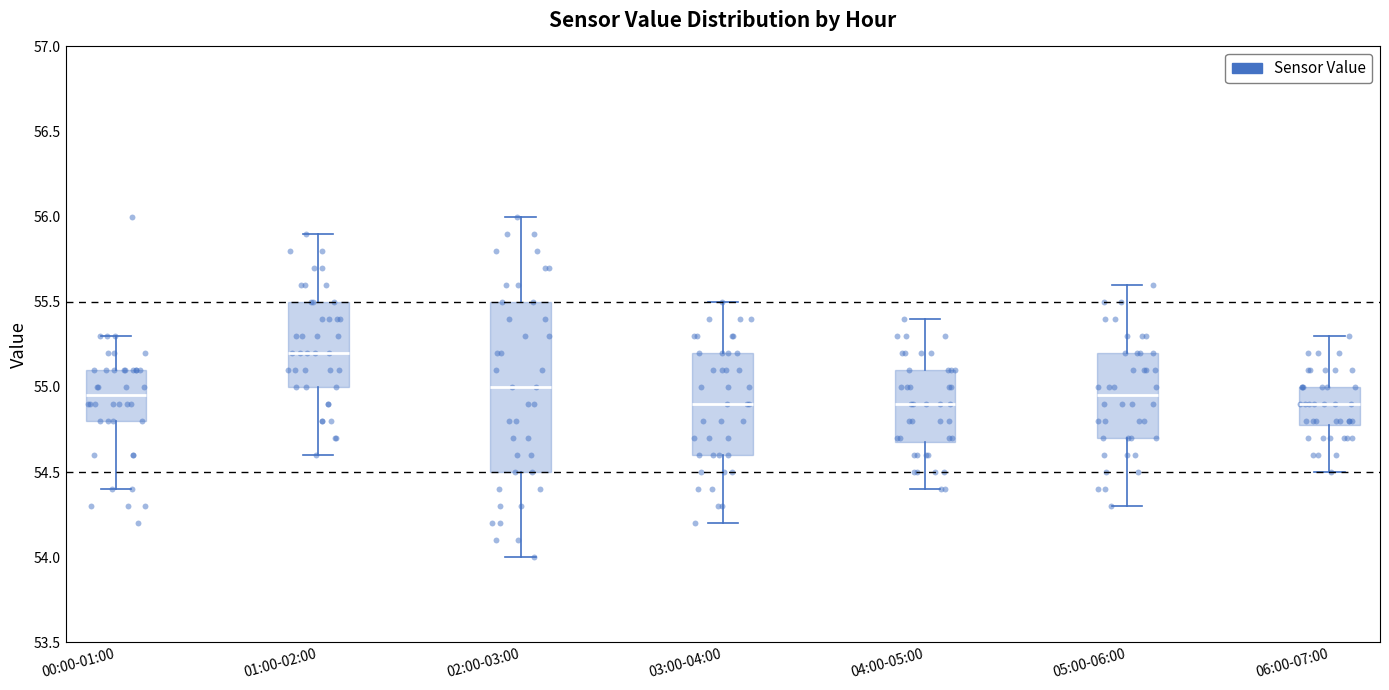

Which box has the highest median line?

01:00-02:00